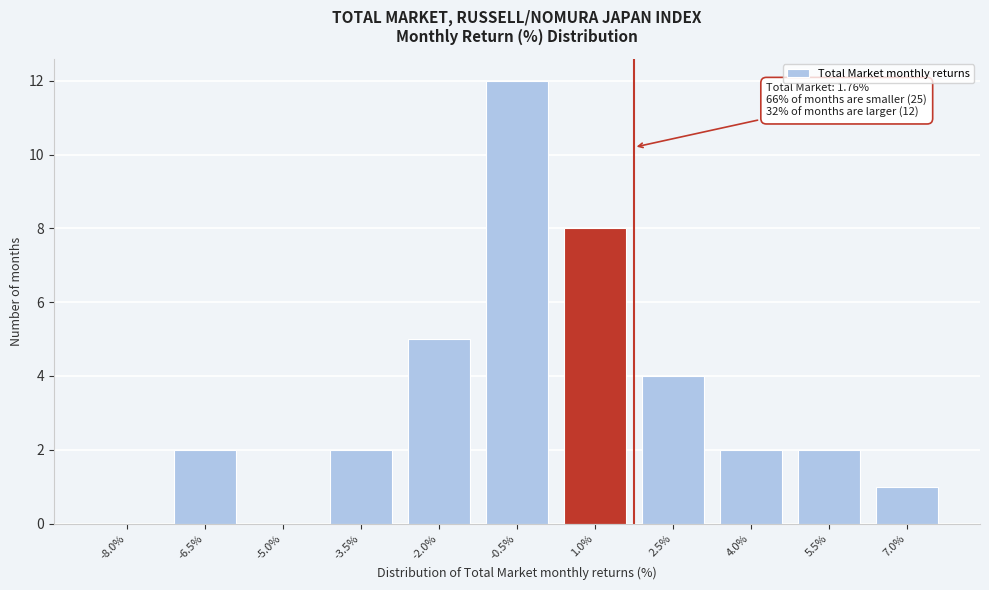

Reading left to right, transcribe all the data shown in this chart.

-8.0%=0	-6.5%=2	-5.0%=0	-3.5%=2	-2.0%=5	-0.5%=12	1.0%=8	2.5%=4	4.0%=2	5.5%=2	7.0%=1